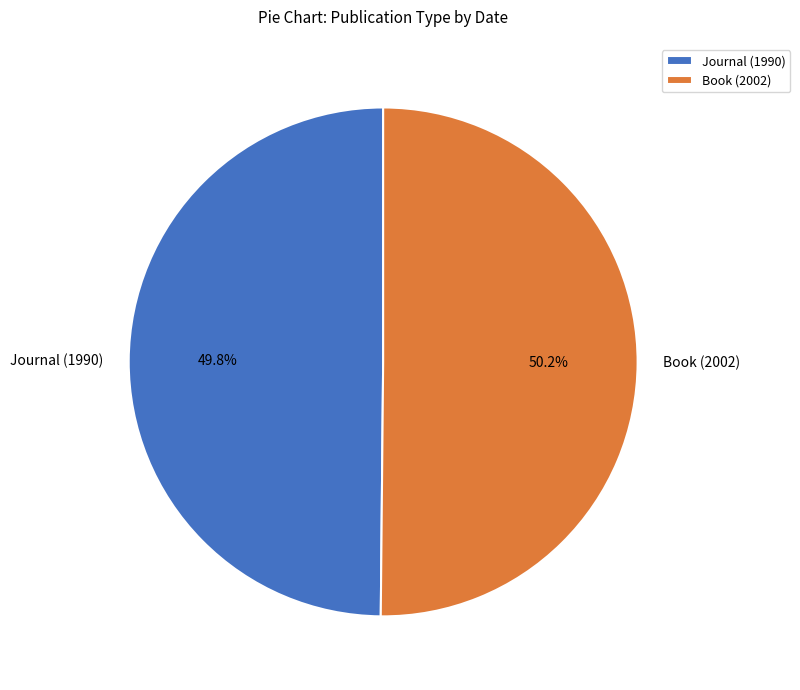

To the nearest percent, what percentage of the pie is Book (2002)?

50%